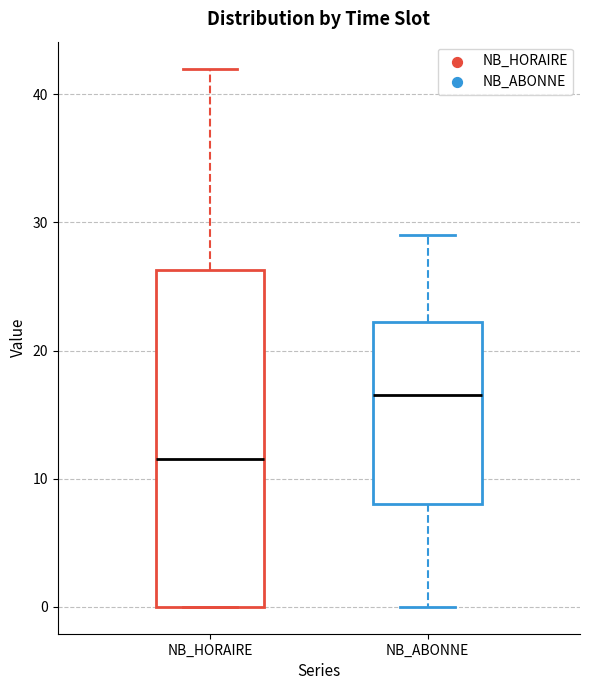

Where is the lower edge of the box for NB_HORAIRE on the y-axis? The values are not printed on the chart, so give them approximately, as read against the axis.

0